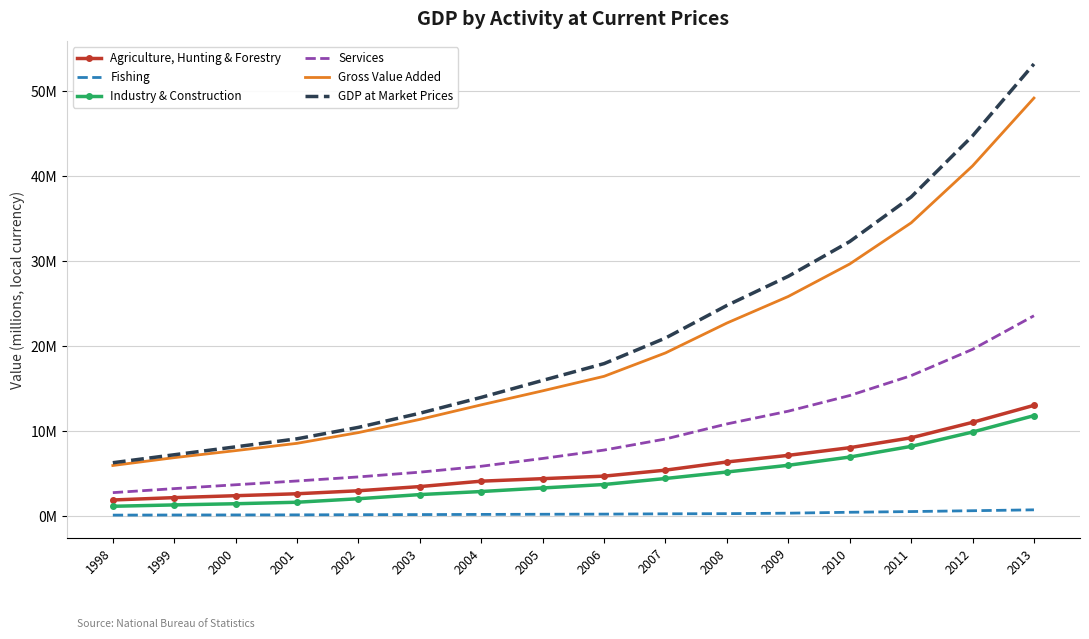

Reading left to right, list all the values displayed in this chart.

Agriculture, Hunting & Forestry: 1998=1.9	1999=2.2	2000=2.4	2001=2.6	2002=3.0	2003=3.5	2004=4.1	2005=4.4	2006=4.7	2007=5.4	2008=6.4	2009=7.2	2010=8.1	2011=9.2	2012=11.0	2013=13.0
Fishing: 1998=0.1	1999=0.1	2000=0.1	2001=0.2	2002=0.2	2003=0.2	2004=0.2	2005=0.2	2006=0.2	2007=0.3	2008=0.3	2009=0.4	2010=0.5	2011=0.5	2012=0.6	2013=0.7
Industry & Construction: 1998=1.2	1999=1.3	2000=1.5	2001=1.6	2002=2.1	2003=2.5	2004=2.9	2005=3.3	2006=3.7	2007=4.4	2008=5.2	2009=6.0	2010=7.0	2011=8.2	2012=9.9	2013=11.8
Services: 1998=2.8	1999=3.2	2000=3.7	2001=4.1	2002=4.6	2003=5.2	2004=5.9	2005=6.8	2006=7.8	2007=9.1	2008=10.8	2009=12.3	2010=14.2	2011=16.5	2012=19.6	2013=23.6
Gross Value Added: 1998=6.0	1999=6.9	2000=7.7	2001=8.6	2002=9.8	2003=11.4	2004=13.1	2005=14.7	2006=16.4	2007=19.2	2008=22.7	2009=25.8	2010=29.7	2011=34.5	2012=41.2	2013=49.2
GDP at Market Prices: 1998=6.3	1999=7.2	2000=8.2	2001=9.1	2002=10.4	2003=12.1	2004=14.0	2005=16.0	2006=17.9	2007=20.9	2008=24.8	2009=28.2	2010=32.3	2011=37.5	2012=44.7	2013=53.2